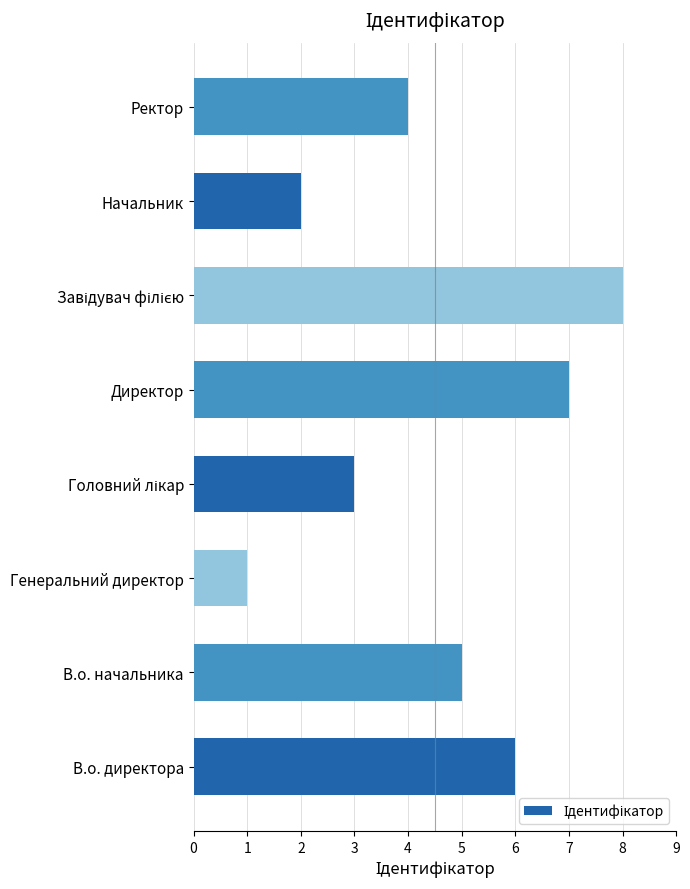

At which label is the value closest to 4?

Ректор